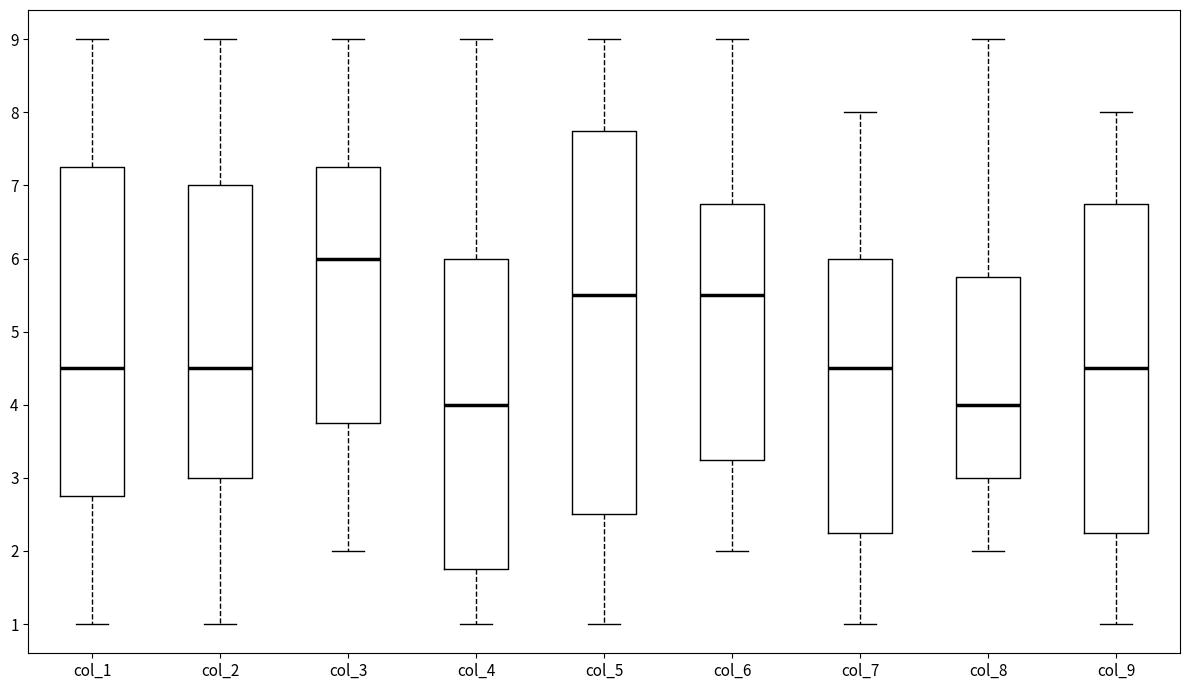

Reading left to right, transcribe this box plot: for each box, give where its median line is, the range the box spans, and where its two whiskers end, as read against the y-axis. The values are not printed on the chart, so give them approximately, as read against the axis.

col_1: median 4.5, box 2.8 to 7.3, whiskers 1.0 to 9.0
col_2: median 4.5, box 3.0 to 7.0, whiskers 1.0 to 9.0
col_3: median 6.0, box 3.8 to 7.3, whiskers 2.0 to 9.0
col_4: median 4.0, box 1.8 to 6.0, whiskers 1.0 to 9.0
col_5: median 5.5, box 2.5 to 7.8, whiskers 1.0 to 9.0
col_6: median 5.5, box 3.3 to 6.8, whiskers 2.0 to 9.0
col_7: median 4.5, box 2.3 to 6.0, whiskers 1.0 to 8.0
col_8: median 4.0, box 3.0 to 5.8, whiskers 2.0 to 9.0
col_9: median 4.5, box 2.3 to 6.8, whiskers 1.0 to 8.0